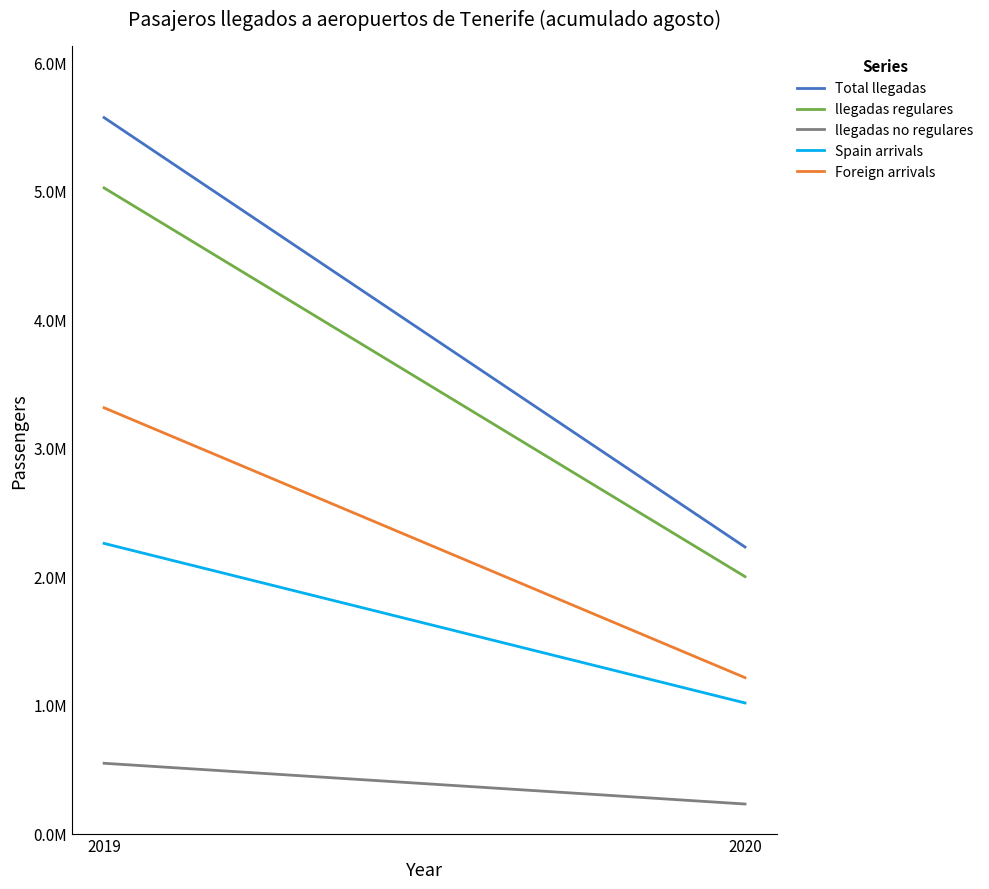

Which series has the widest spread of values?

Total llegadas